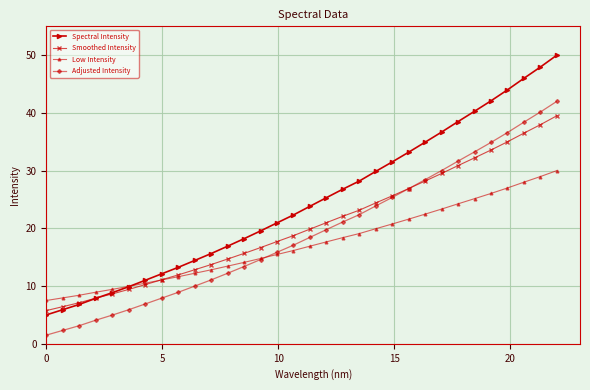

How many series are shown in this chart?

4